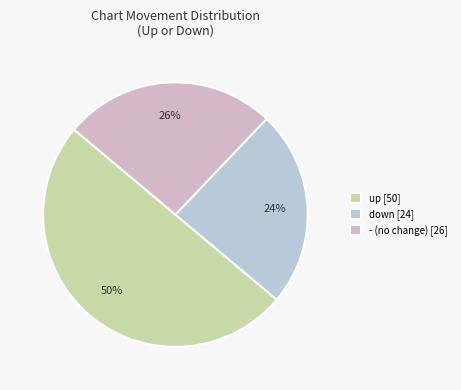

Count the number of slices in the pie.

3